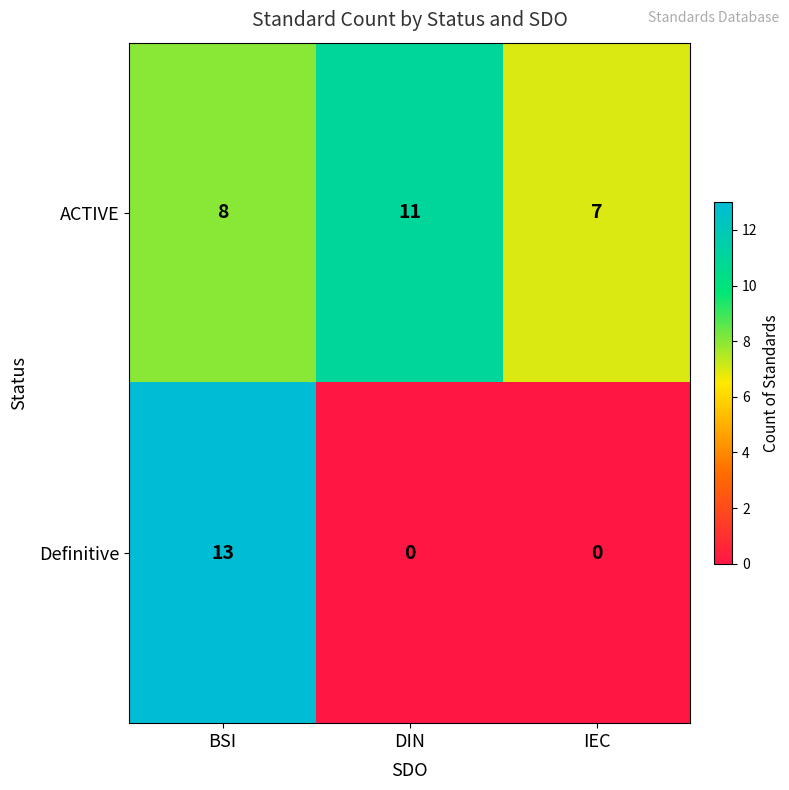

The ACTIVE series shows 4 at IEC. True or false?

False